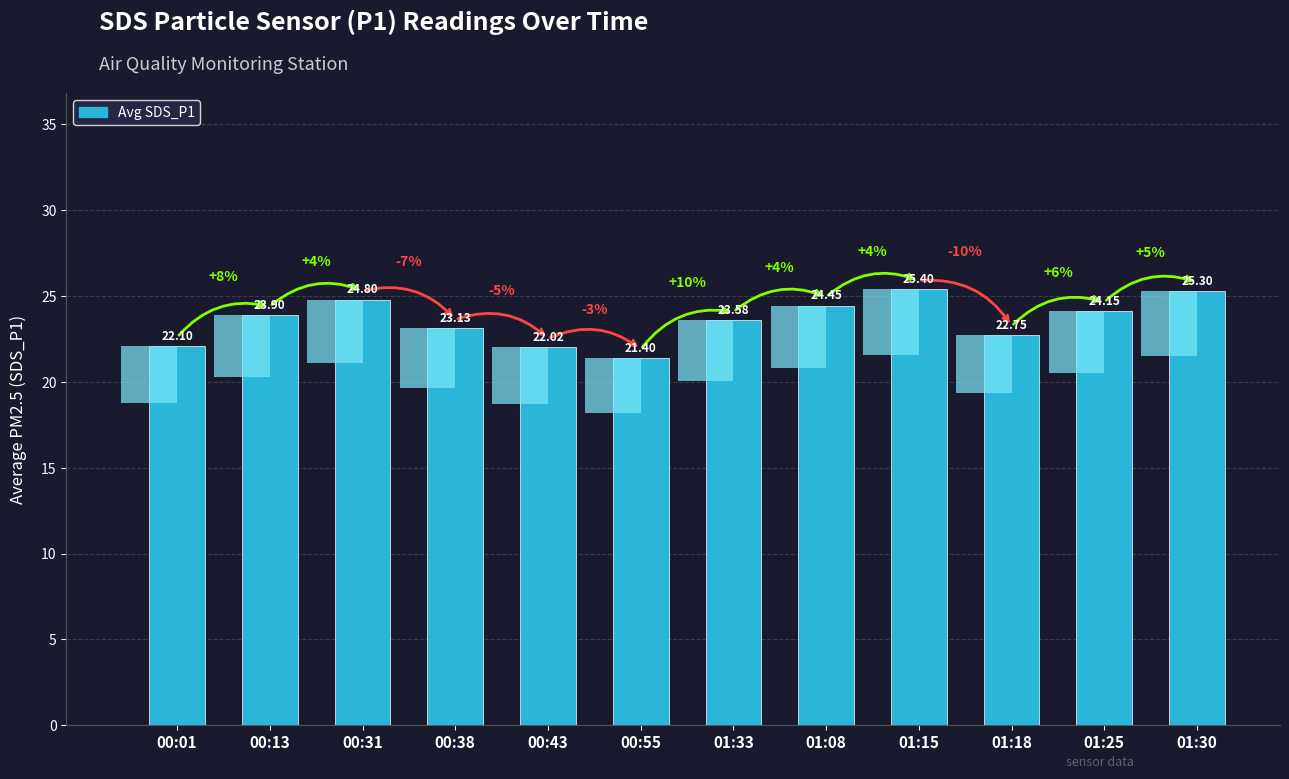

List the labels in order of value, largest first.

01:15, 01:30, 00:31, 01:08, 01:25, 00:13, 01:33, 00:38, 01:18, 00:01, 00:43, 00:55